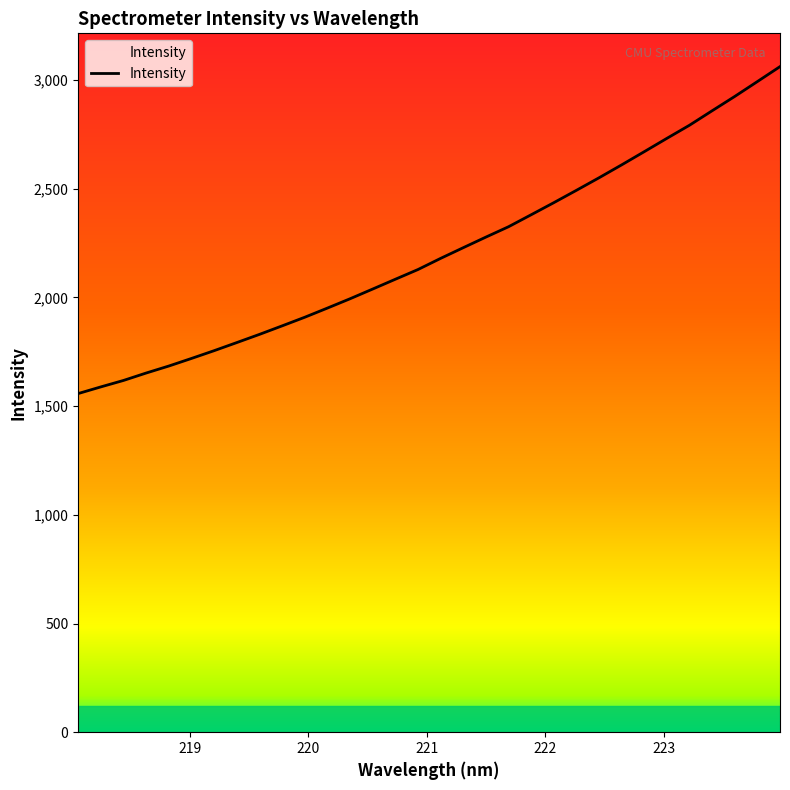

What is the greatest value displayed?

3062.1